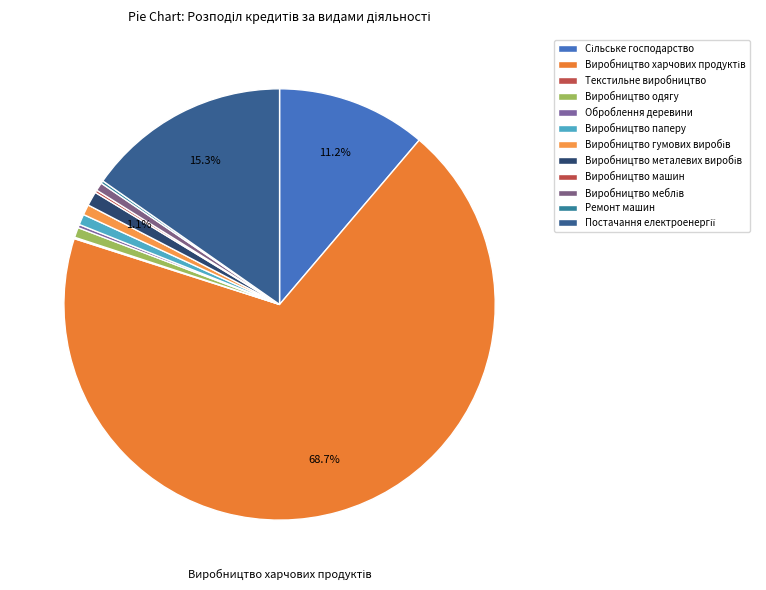

The Текстильне виробництво slice represents 10% of the pie. True or false?

False